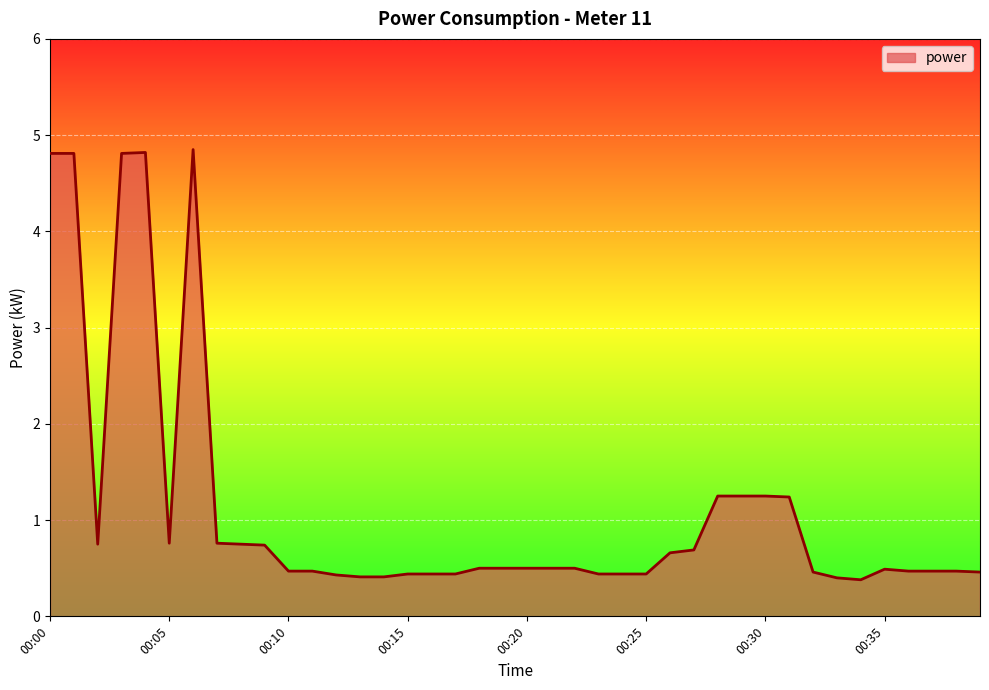

Does the chart have visible grid lines?

Yes